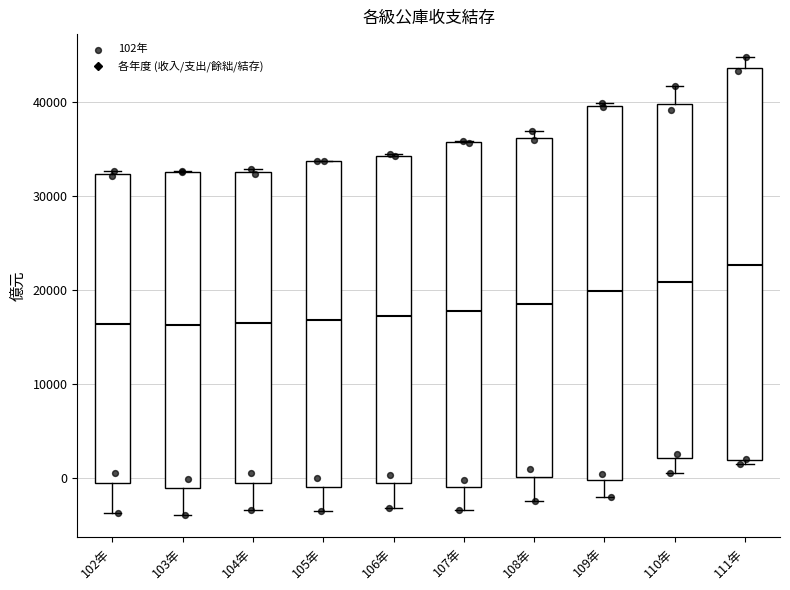

Reading left to right, read every box against the y-axis: the position of its median line, the range the box covers, and the ends of its whiskers. The values are not printed on the chart, so give them approximately, as read against the axis.

102年: median 16000, box -1000 to 32000, whiskers -4000 to 33000
103年: median 16000, box -1000 to 33000, whiskers -4000 to 33000
104年: median 16000, box -1000 to 33000, whiskers -3000 to 33000 (just above the box's upper edge)
105年: median 17000, box -1000 to 34000, whiskers -4000 to 34000
106年: median 17000, box -1000 to 34000, whiskers -3000 to 35000
107年: median 18000, box -1000 to 36000, whiskers -3000 to 36000
108年: median 18000, box 0 to 36000, whiskers -2000 to 37000
109年: median 20000, box 0 to 40000, whiskers -2000 to 40000
110年: median 21000, box 2000 to 40000, whiskers 1000 to 42000
111年: median 23000, box 2000 to 44000, whiskers 2000 (just below the box's lower edge) to 45000